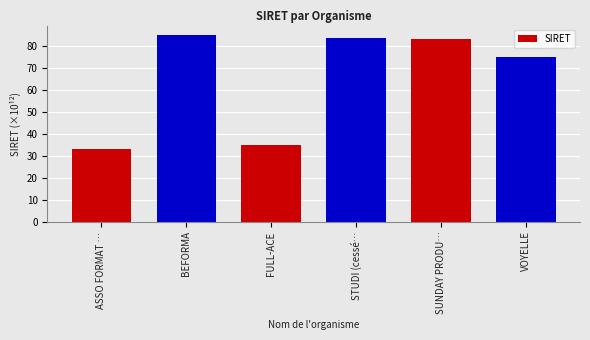

What is the difference between the second highest and second lowest values?

48.9